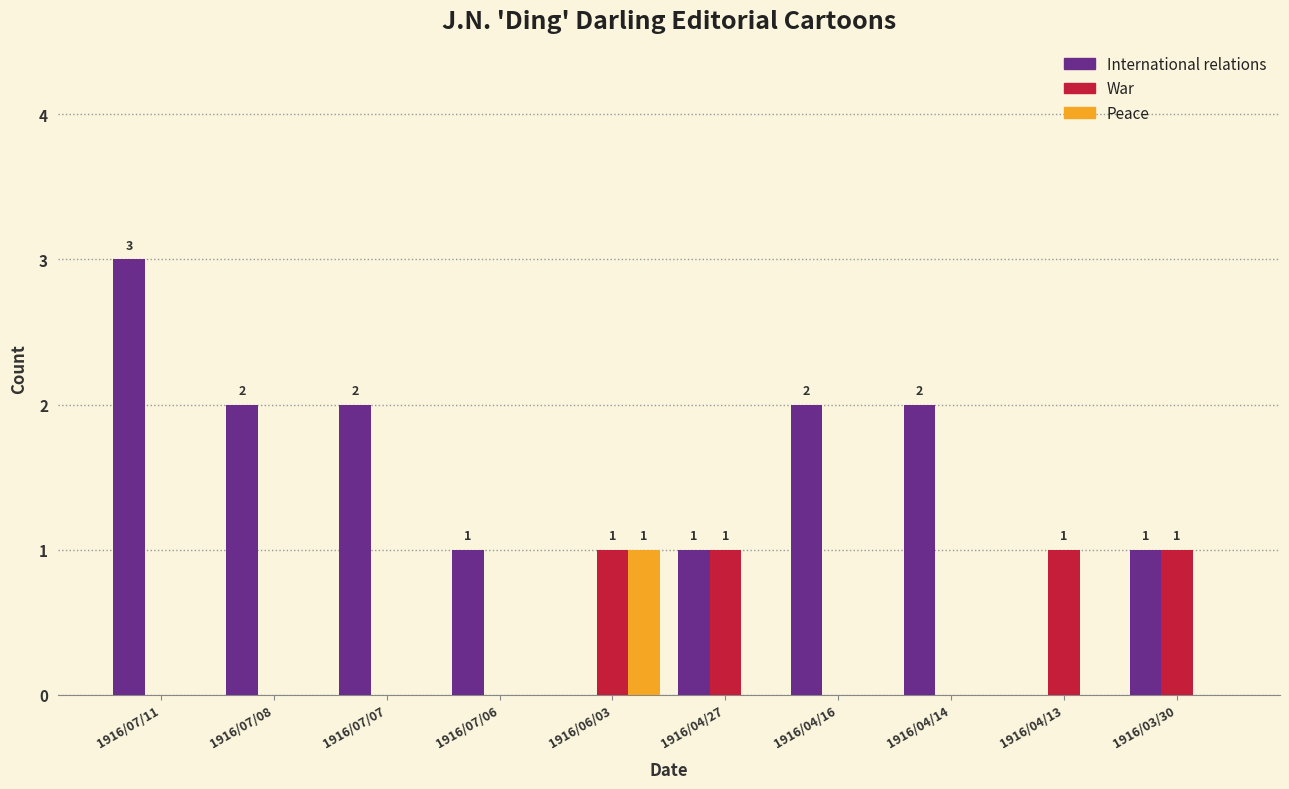

What is the maximum value shown in the chart?

3